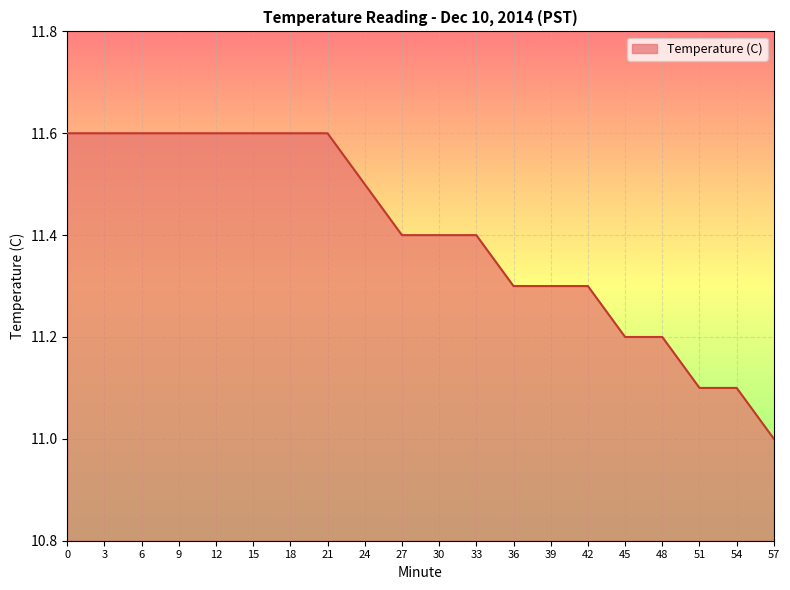

What is the sum of the values at 45 and 54?

22.3